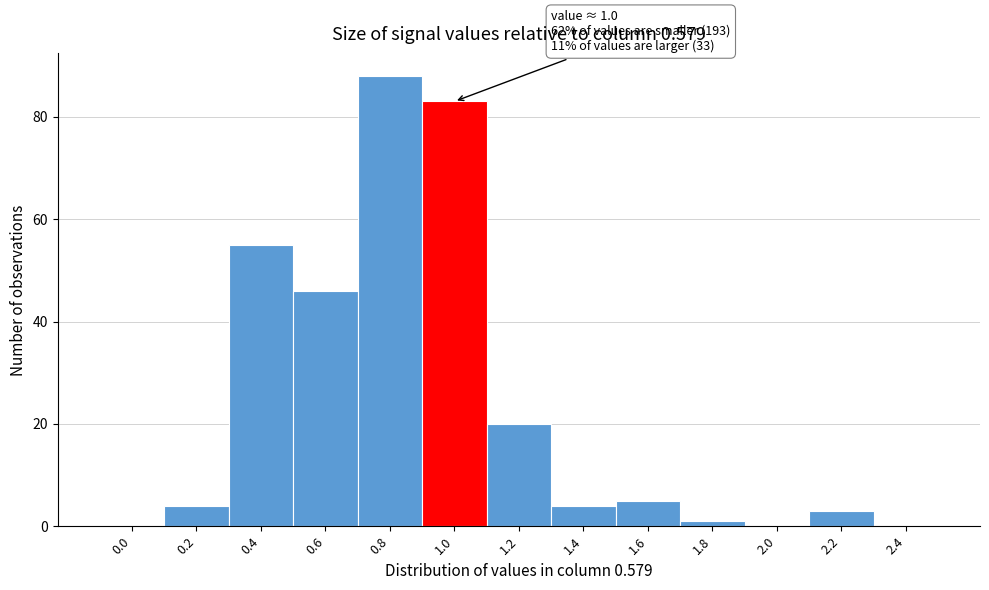

Reading left to right, transcribe all the data shown in this chart.

0.0=0	0.2=4	0.4=55	0.6=46	0.8=88	1.0=83	1.2=20	1.4=4	1.6=5	1.8=1	2.0=0	2.2=3	2.4=0